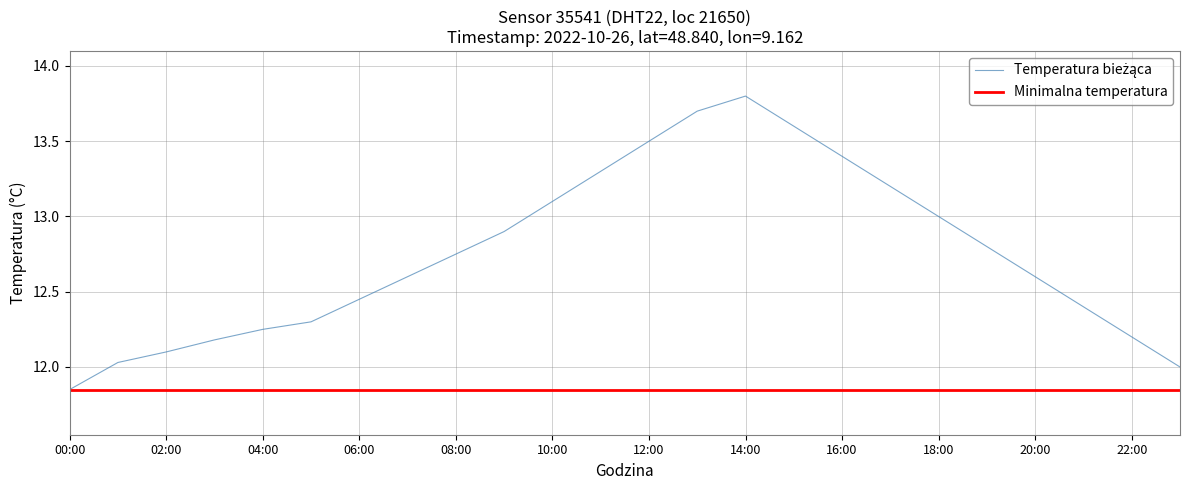

What is the greatest value displayed?

13.8